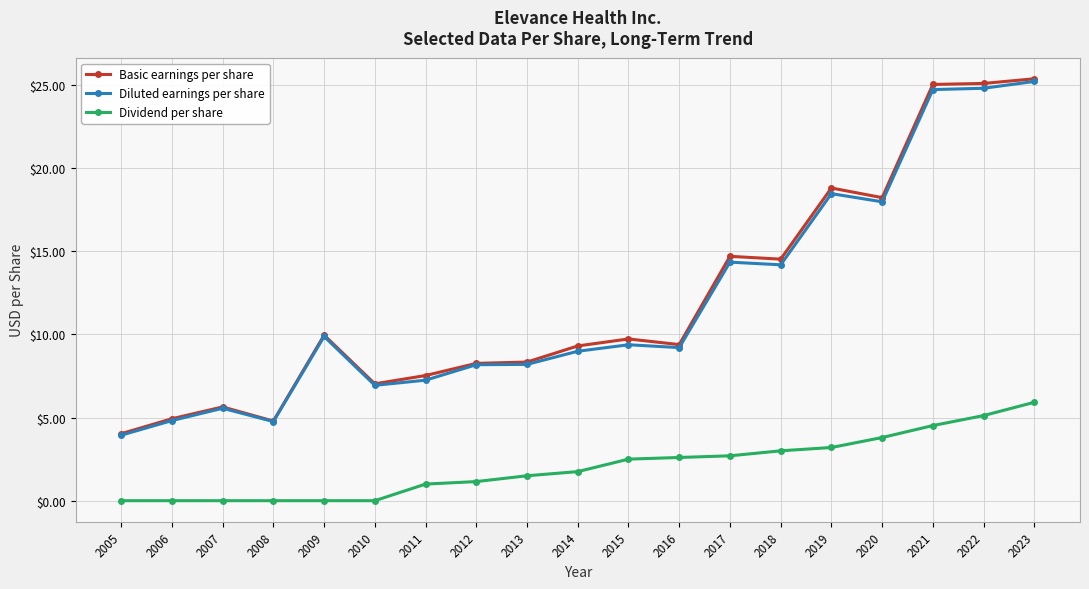

What is the average value of the Dividend per share series?

2.0